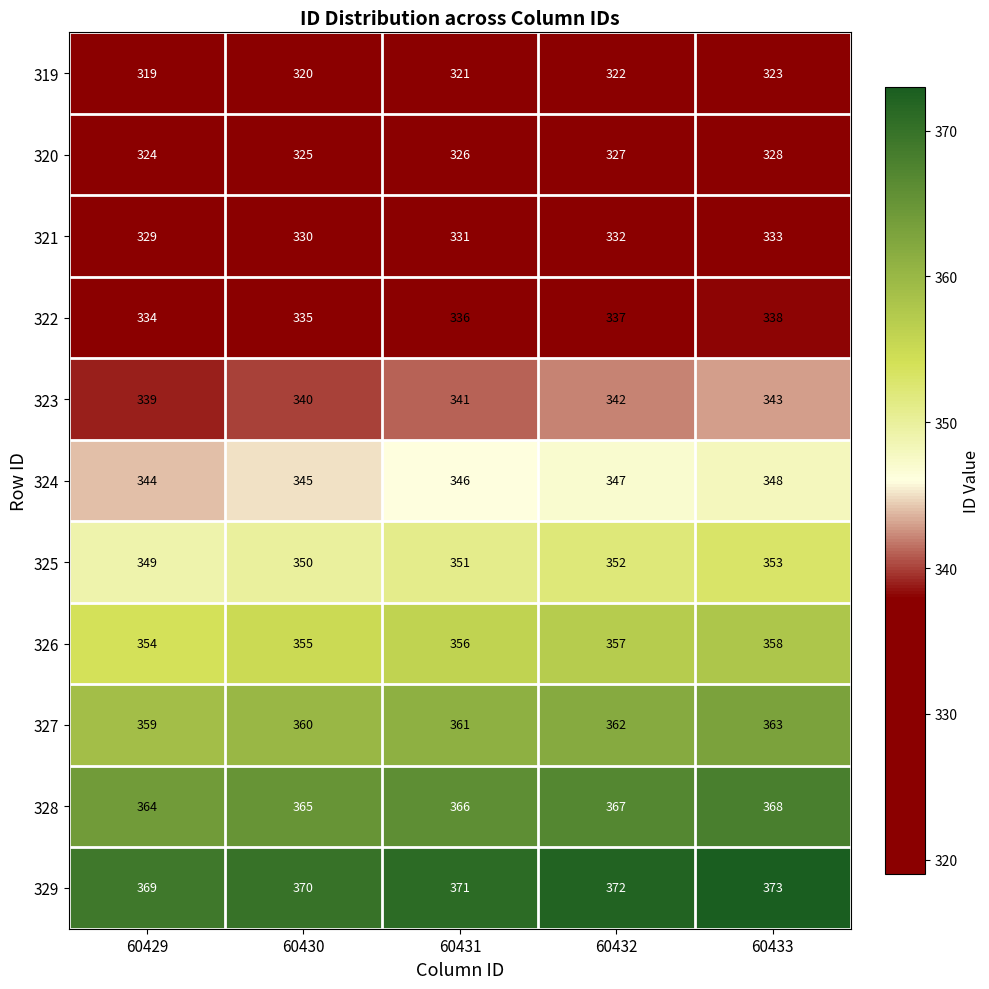

What is the difference between the maximum and minimum values in the 329 series?

4